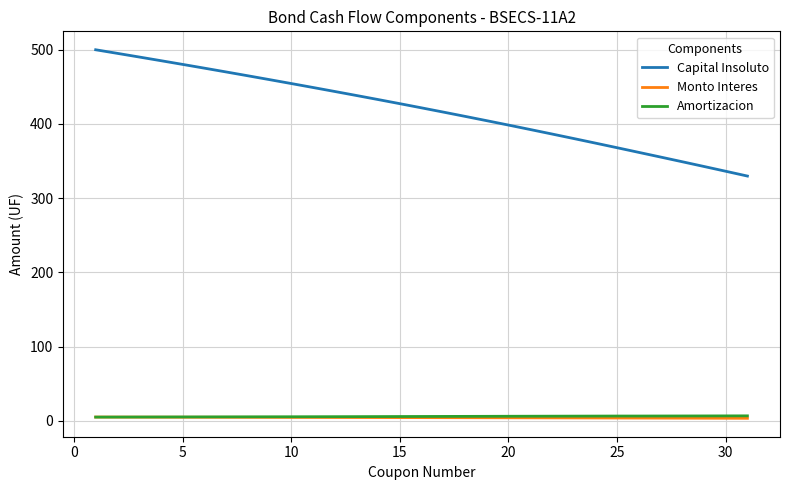

True or false: Capital Insoluto and Monto Interes intersect in this chart.

False